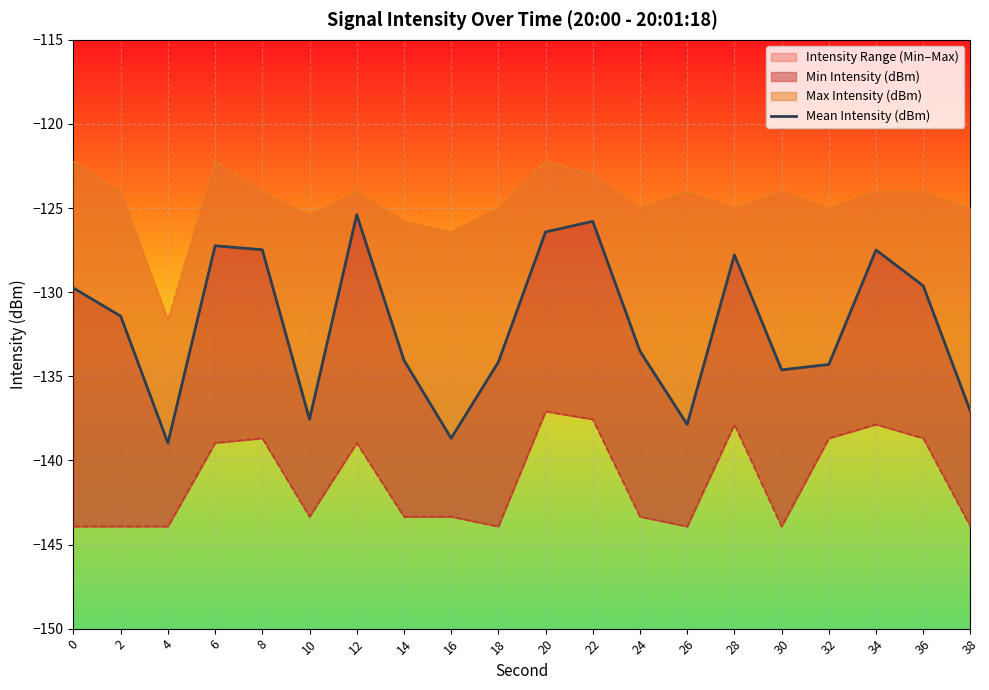

Count the number of categories in the chart.

20